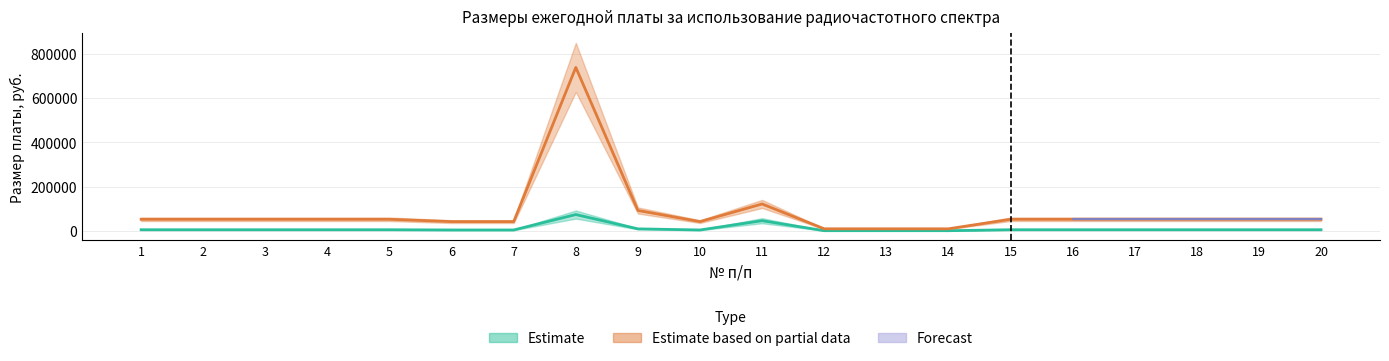

What is the value of the Размер установленной ежегодной платы point at the 13th from the left?

945